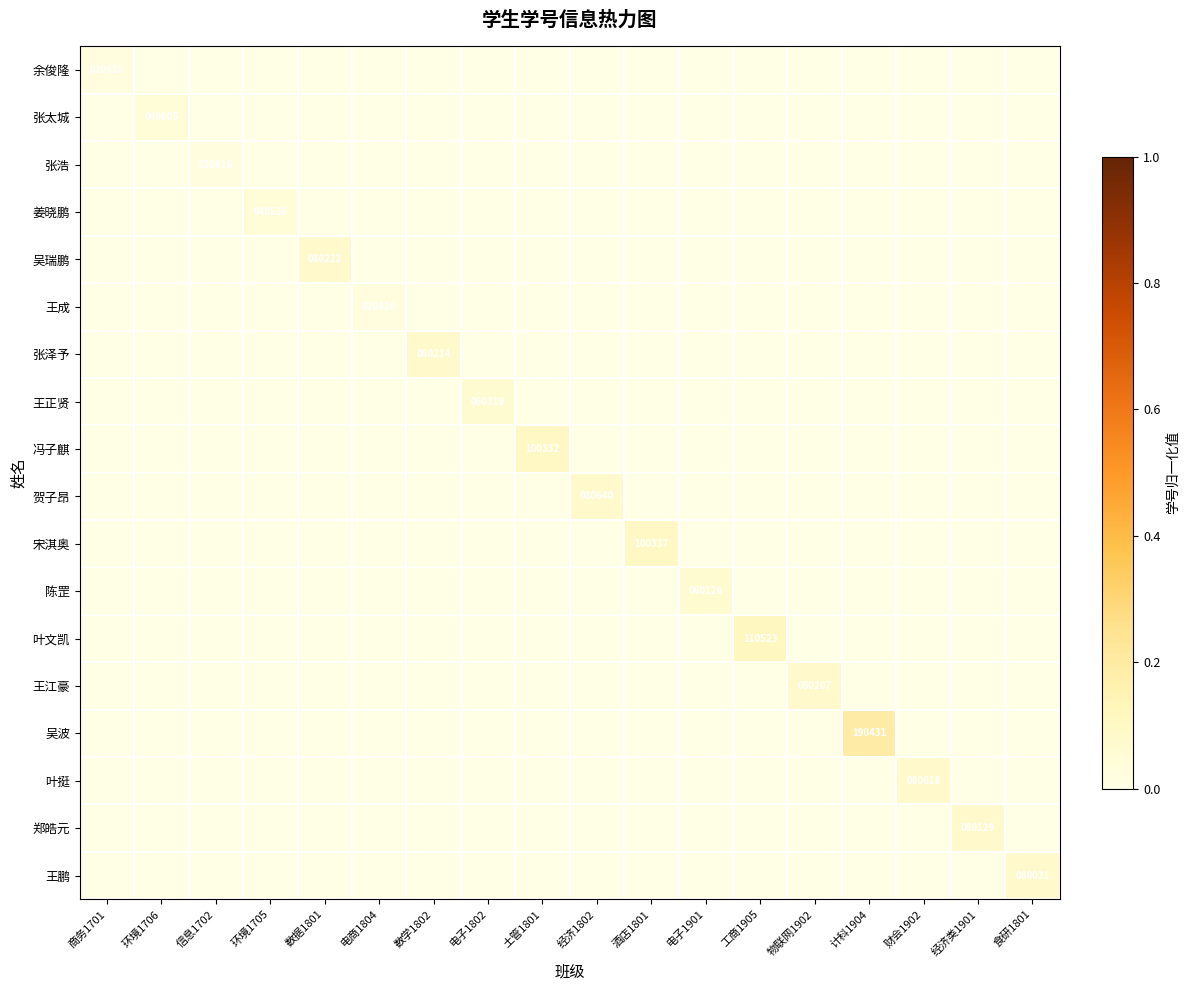

The 张太城 series shows 0.0 at 食研1801. True or false?

True